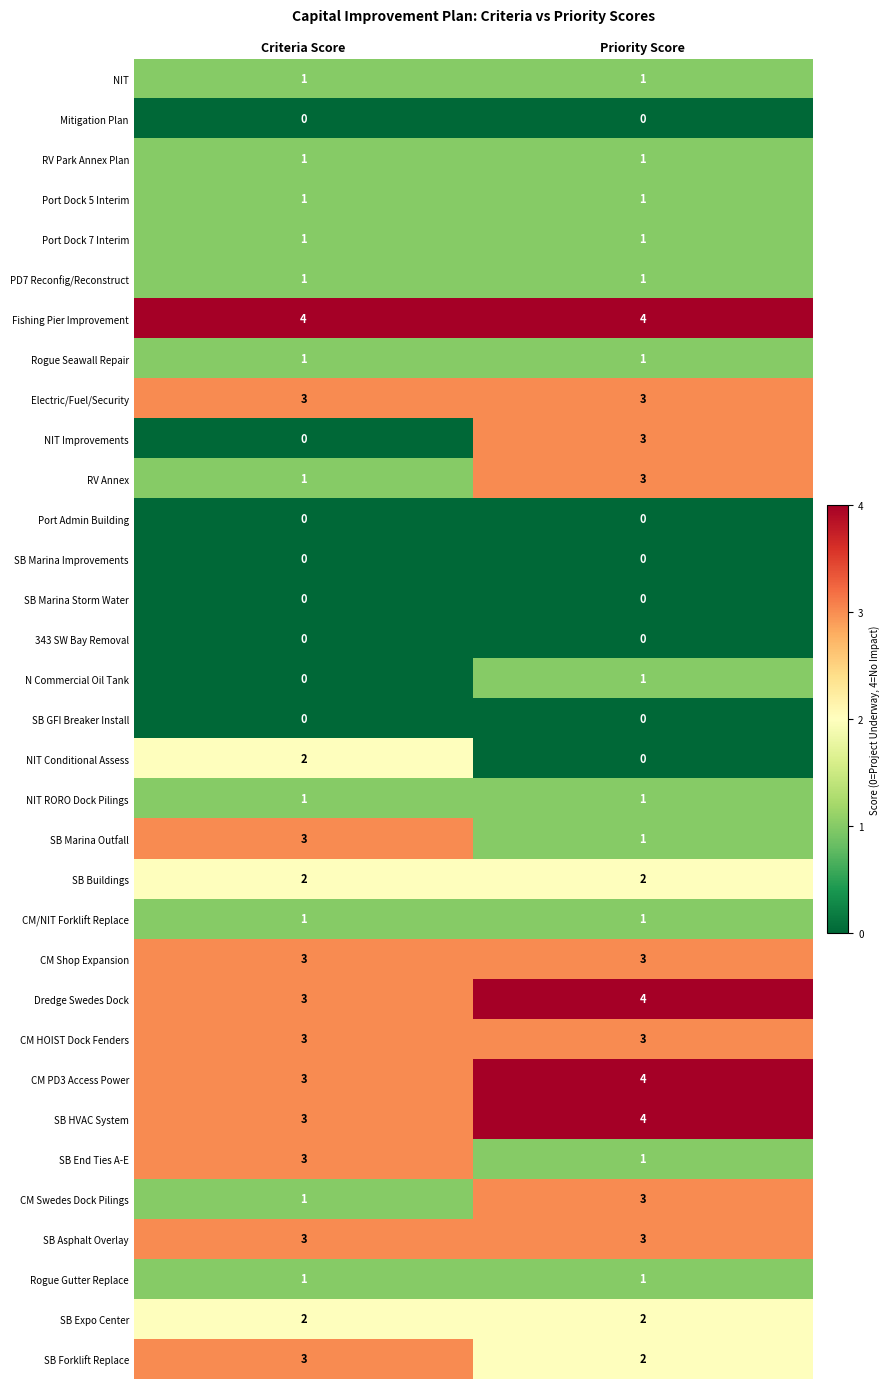

The Rogue Seawall Repair series shows 0 at Criteria Score. True or false?

False